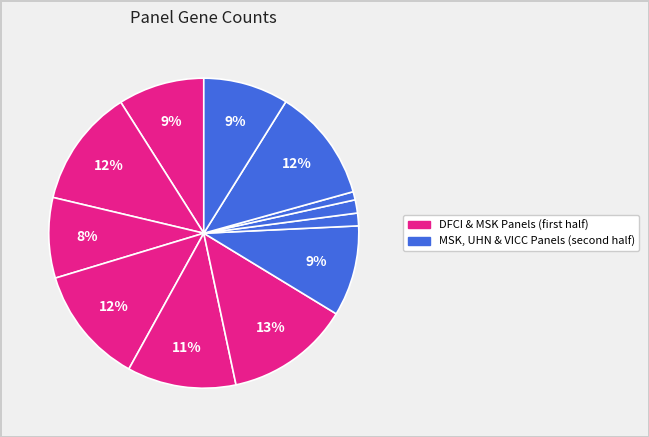

How many slices are in this pie chart?

12